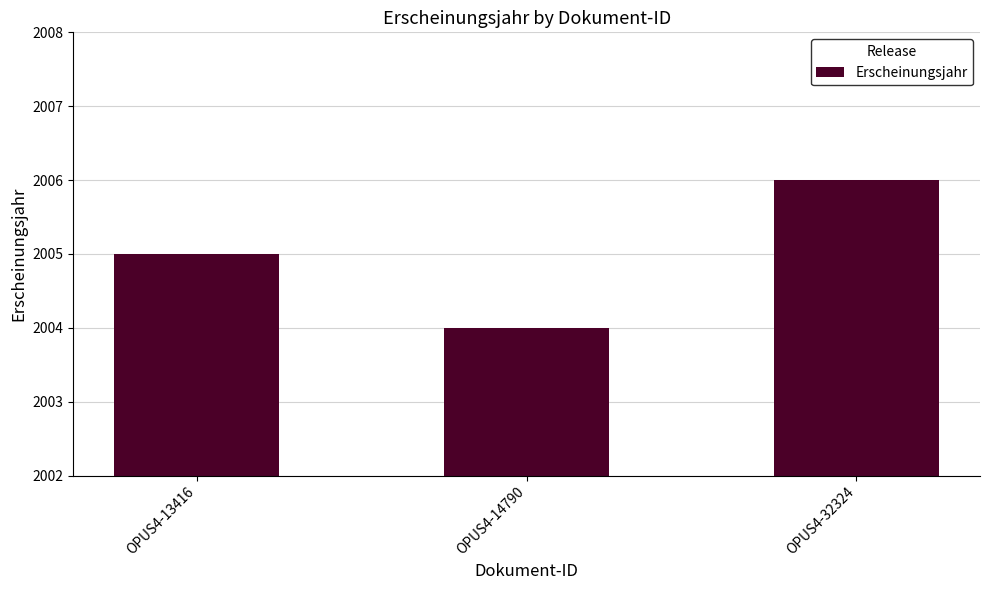

At which label is the value closest to 2005?

OPUS4-13416